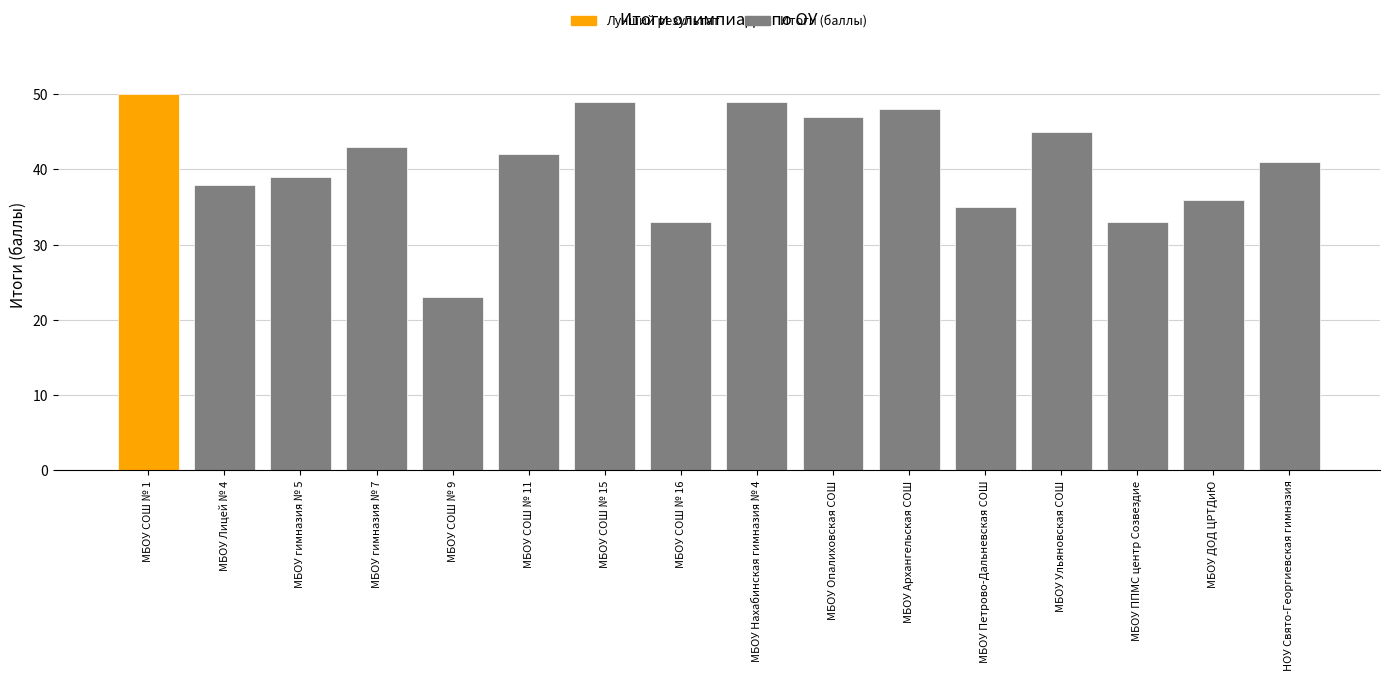

Which category has the lowest value across all series?

МБОУ СОШ № 9